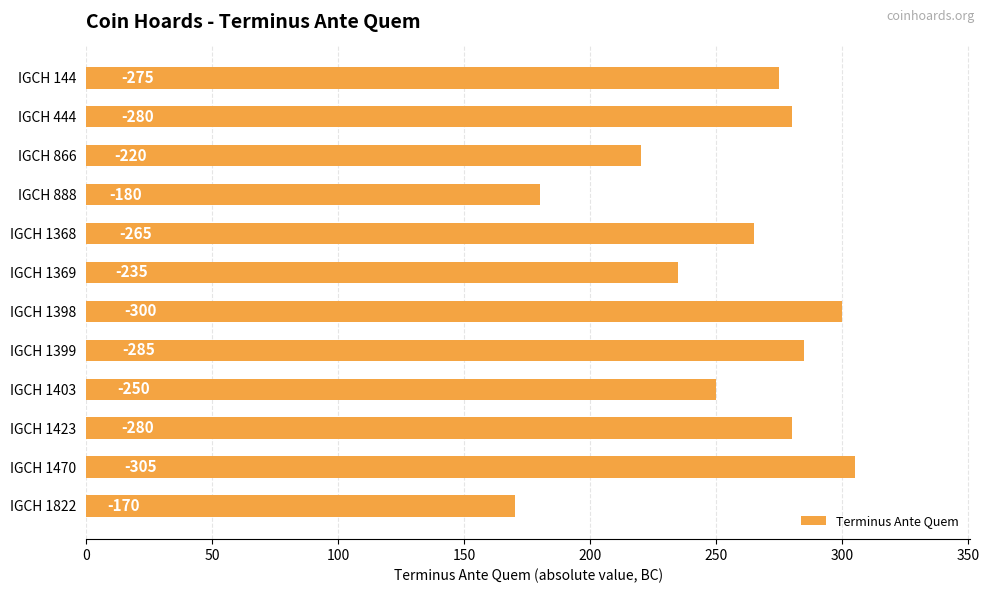

How many bars are there in total?

12